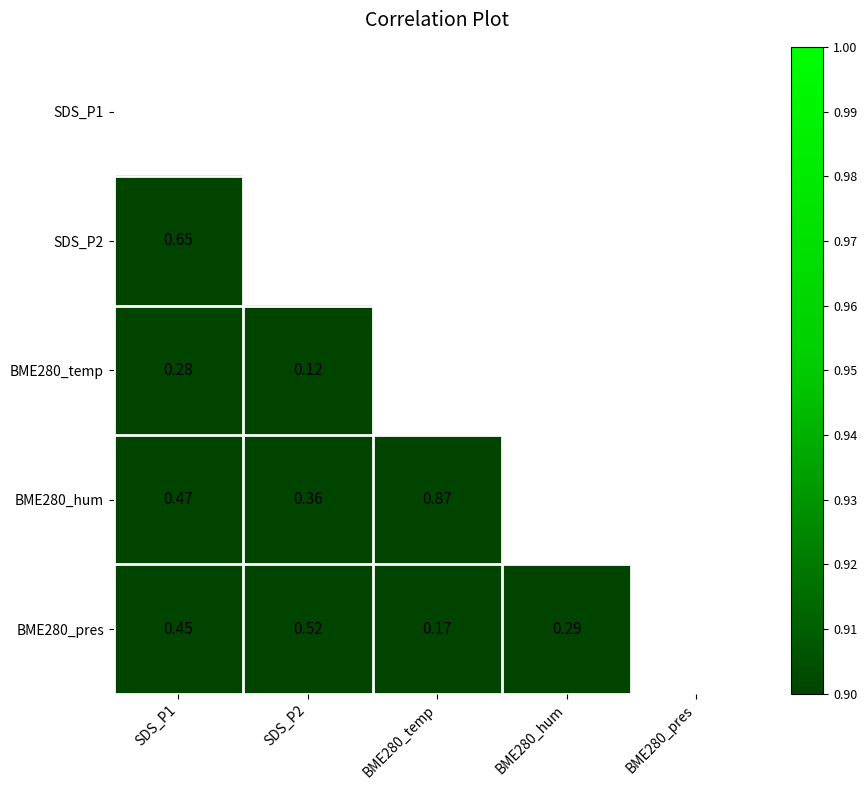

Rank the categories by SDS_P1 value from lowest to highest.

SDS_P1, SDS_P2, BME280_temp, BME280_hum, BME280_pres